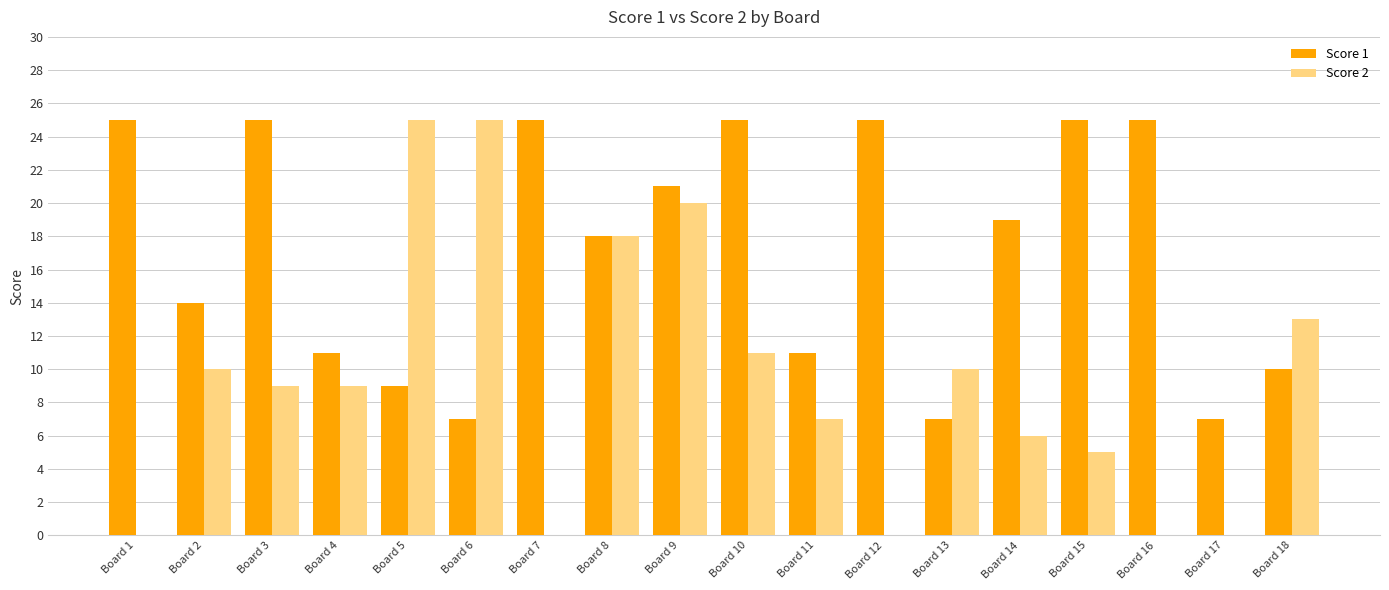

How many categories are shown in the chart?

18